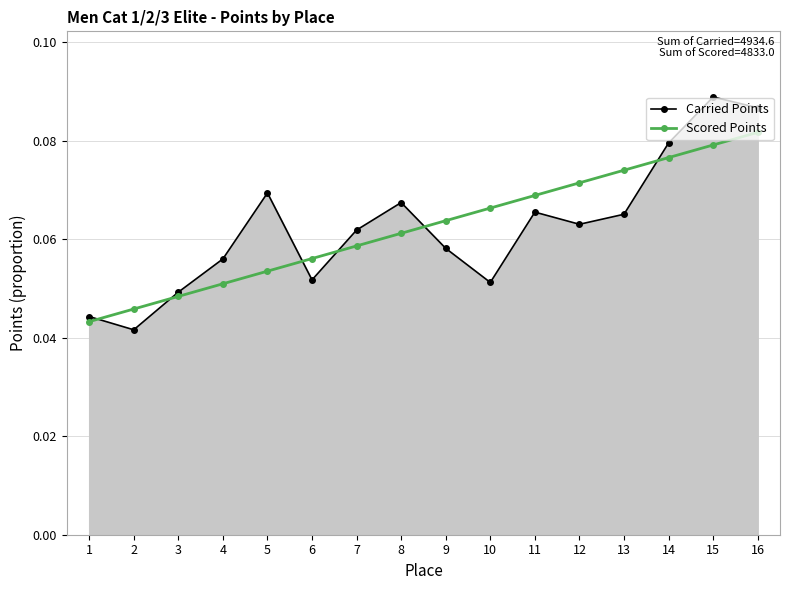

How many times do Carried Points and Scored Points cross each other?

6